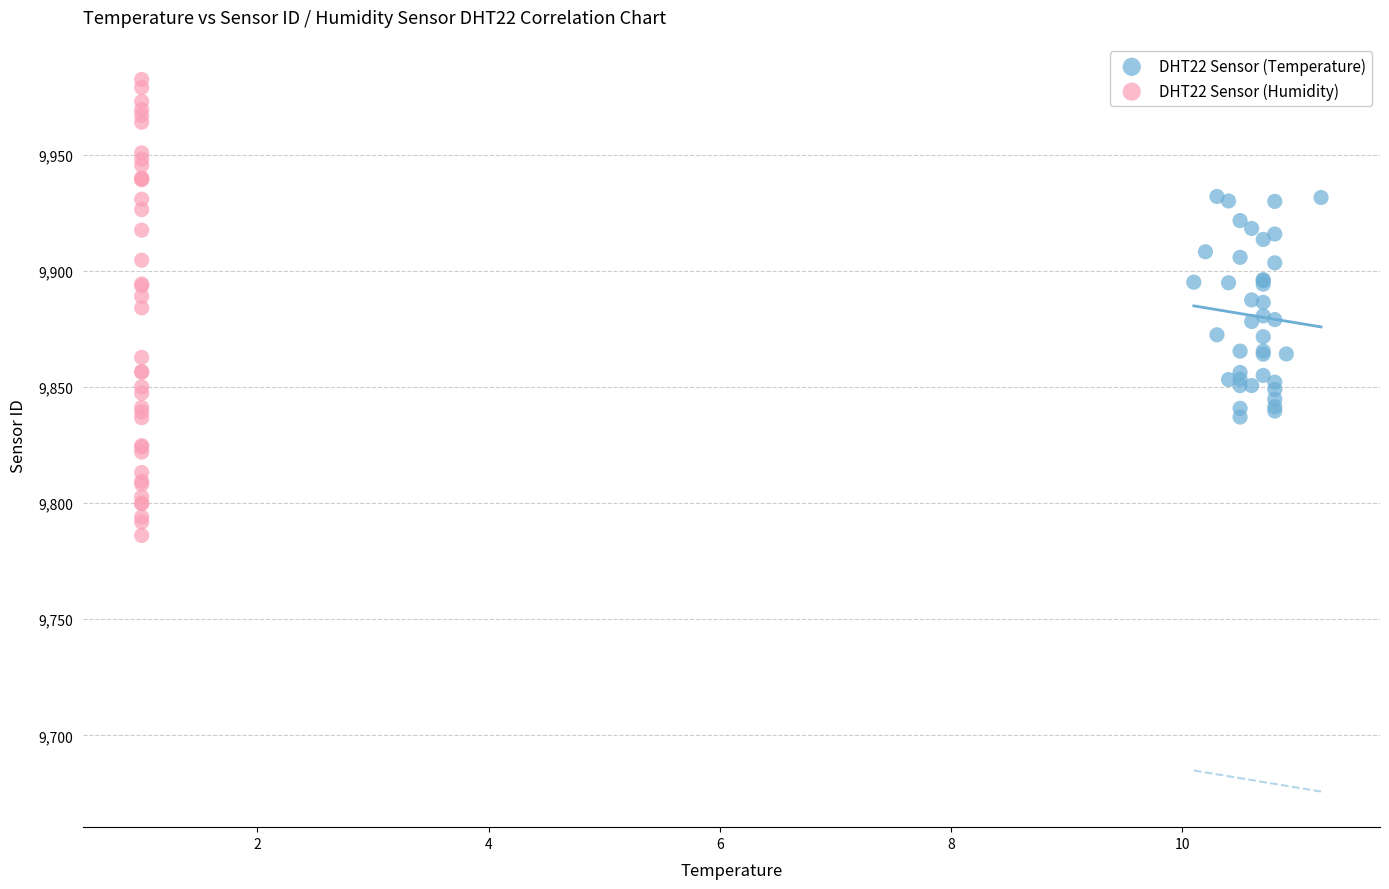

What are all the series names shown in the legend?

DHT22 Sensor (Temperature), DHT22 Sensor (Humidity)